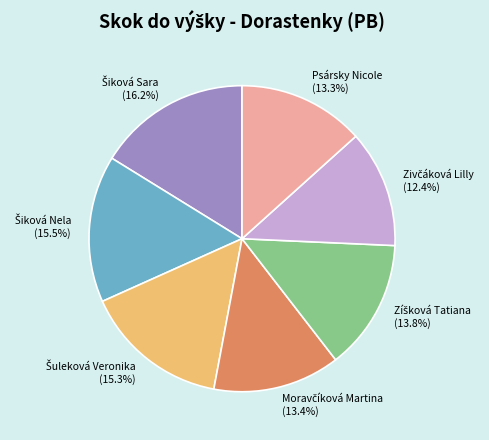

Is there a majority slice in this chart?

No